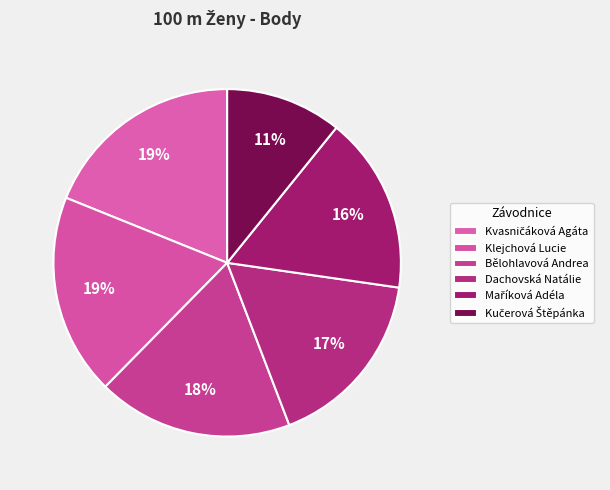

Rank the categories by value from lowest to highest.

Kučerová Štěpánka, Maříková Adéla, Dachovská Natálie, Bělohlavová Andrea, Klejchová Lucie, Kvasničáková Agáta